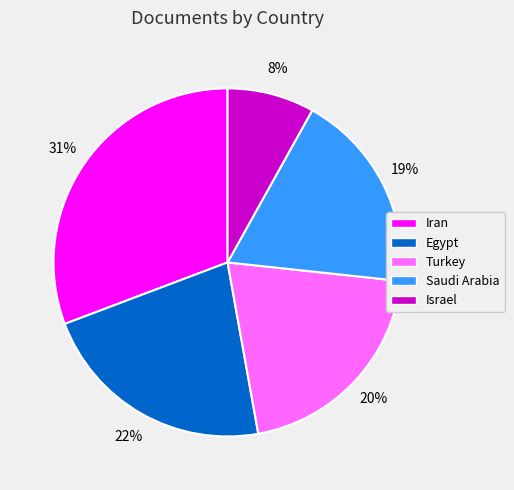

To the nearest percent, what percentage of the pie is Egypt?

22%